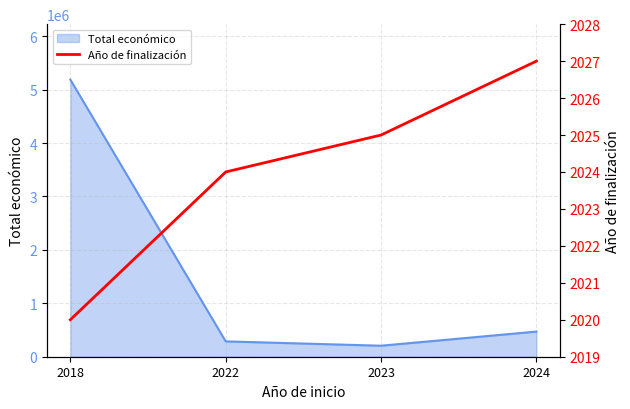

What is the maximum value for Total económico?

5187255